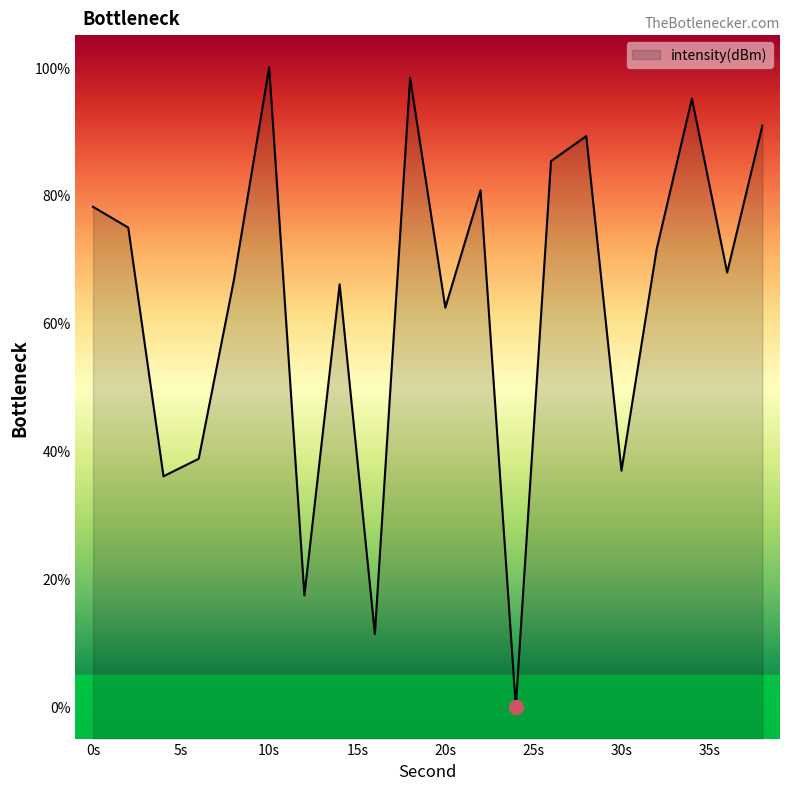

The chart shows a value of 18.2 at 20s. True or false?

False